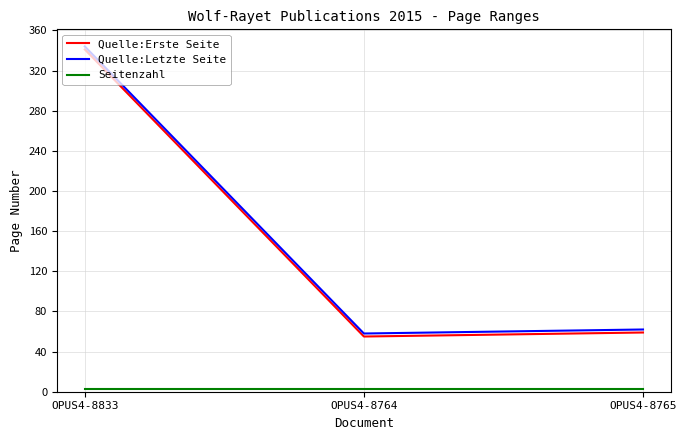

Where does the Quelle:Erste Seite series first go above 59?

OPUS4-8833